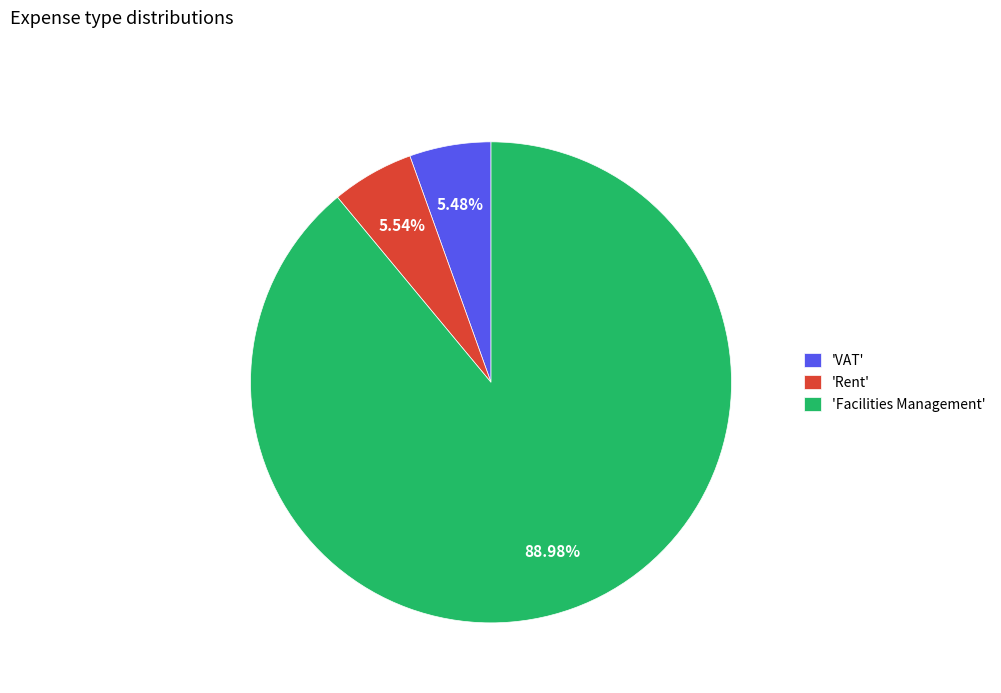

What is the ratio of the value at 'Facilities Management' to the value at 'Rent'?

16.1